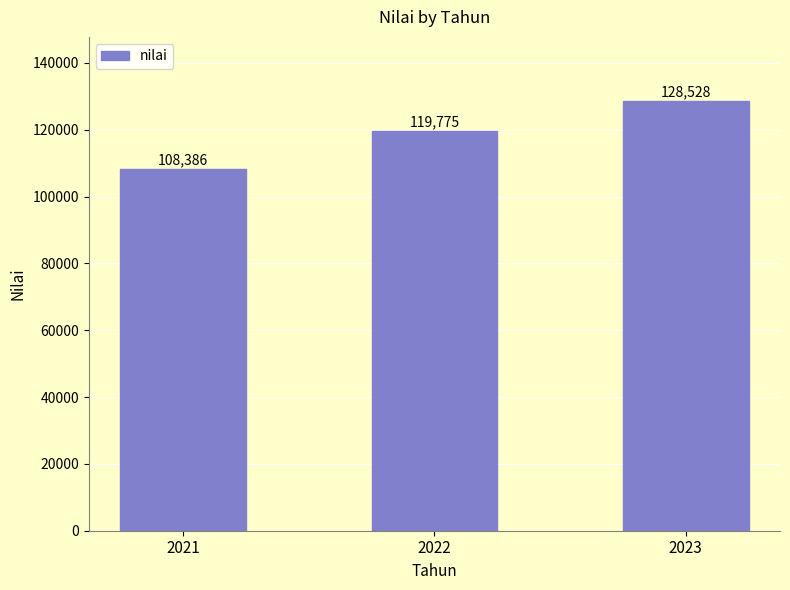

List the labels in order of value, largest first.

2023, 2022, 2021